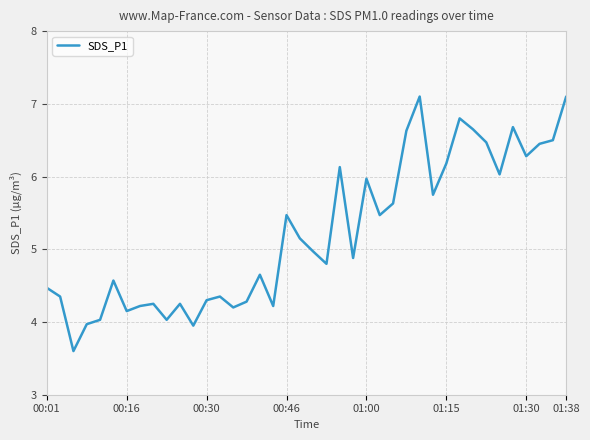

True or false: there are more than 2 points higher than both neighbors.

True